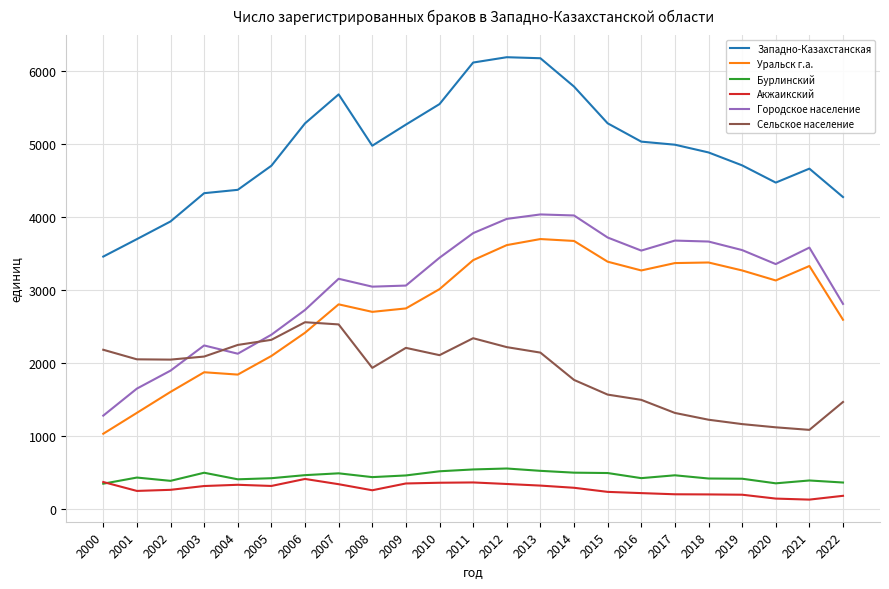

True or false: Уральск г.а. and Городское население cross at least once.

False